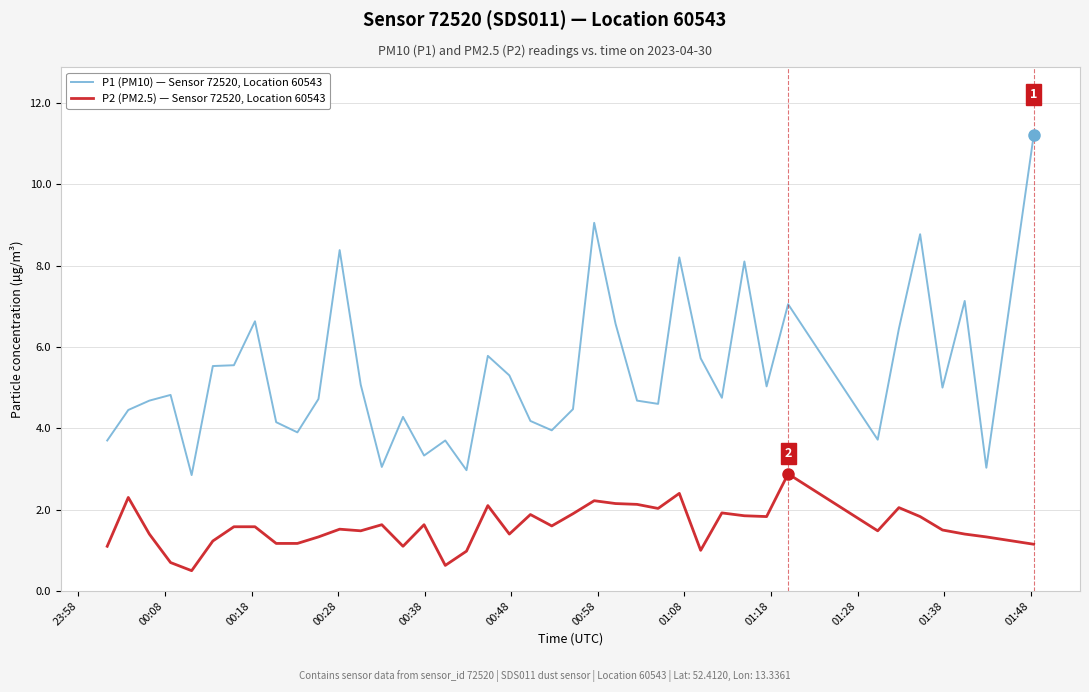

Which series has the largest total across all categories?

P1 (PM10) — Sensor 72520, Location 60543